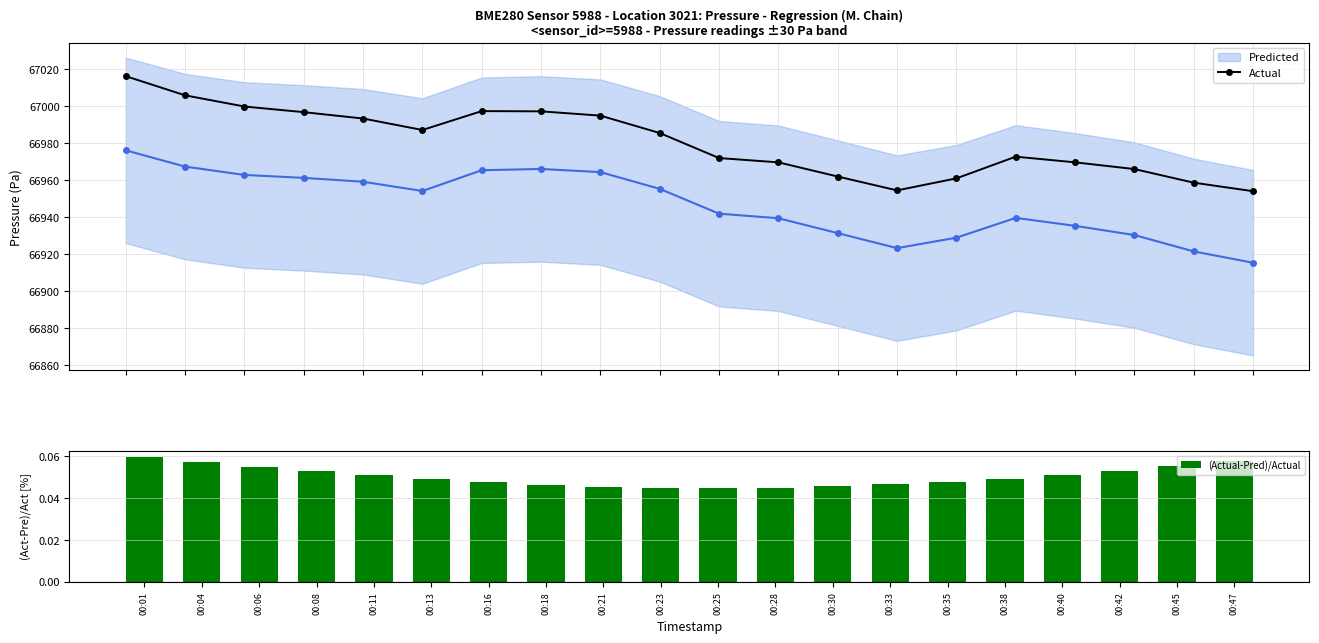

Which series has the widest spread of values?

Actual